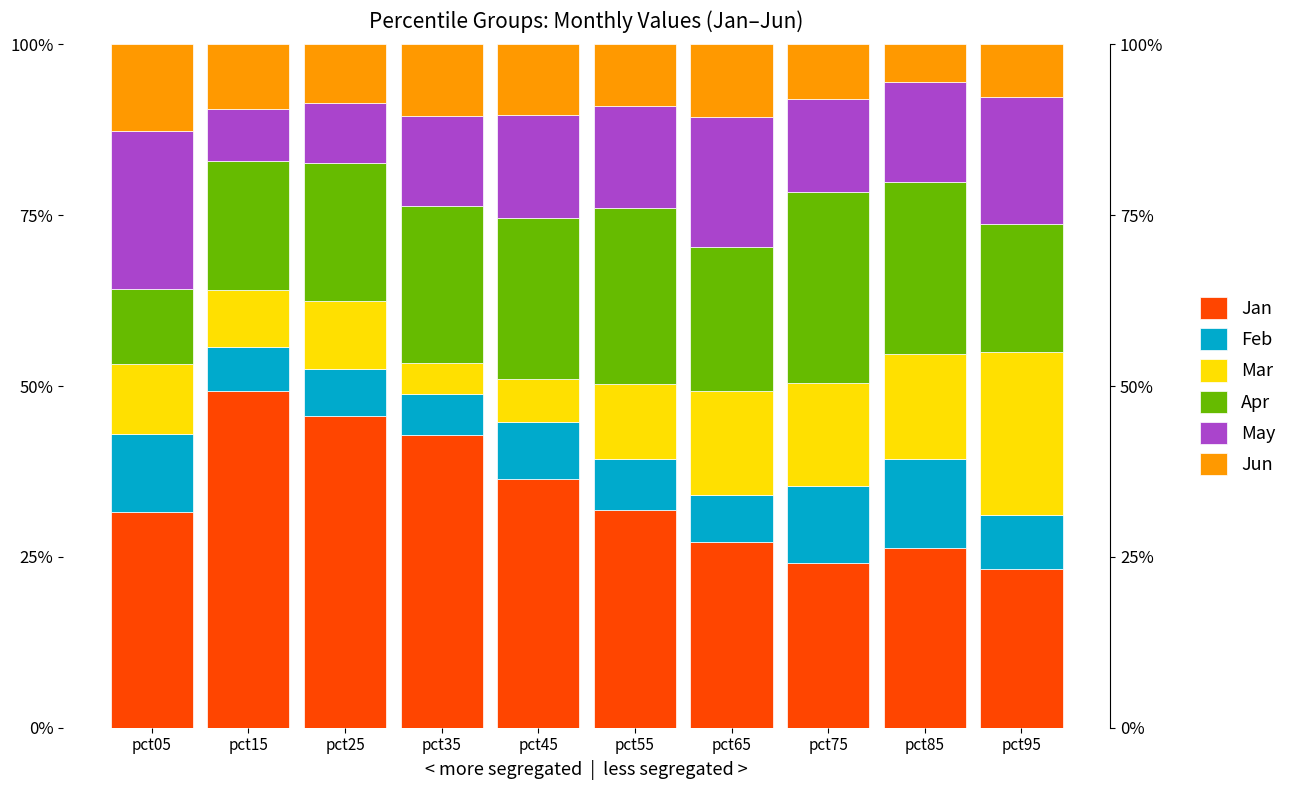

At how many categories does at least one series exceed 16?

10